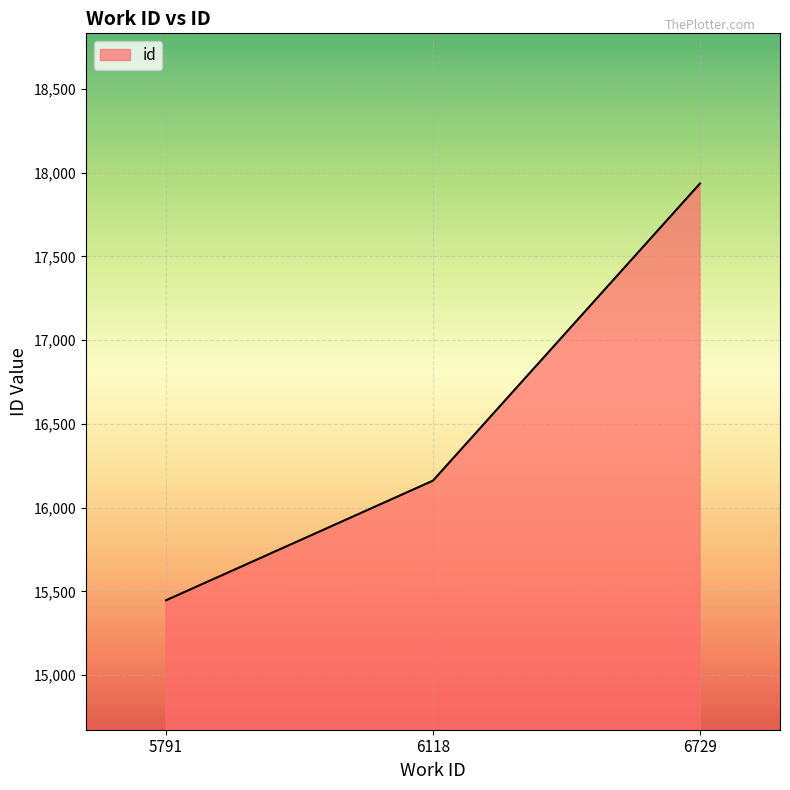

How many series are shown in this chart?

1